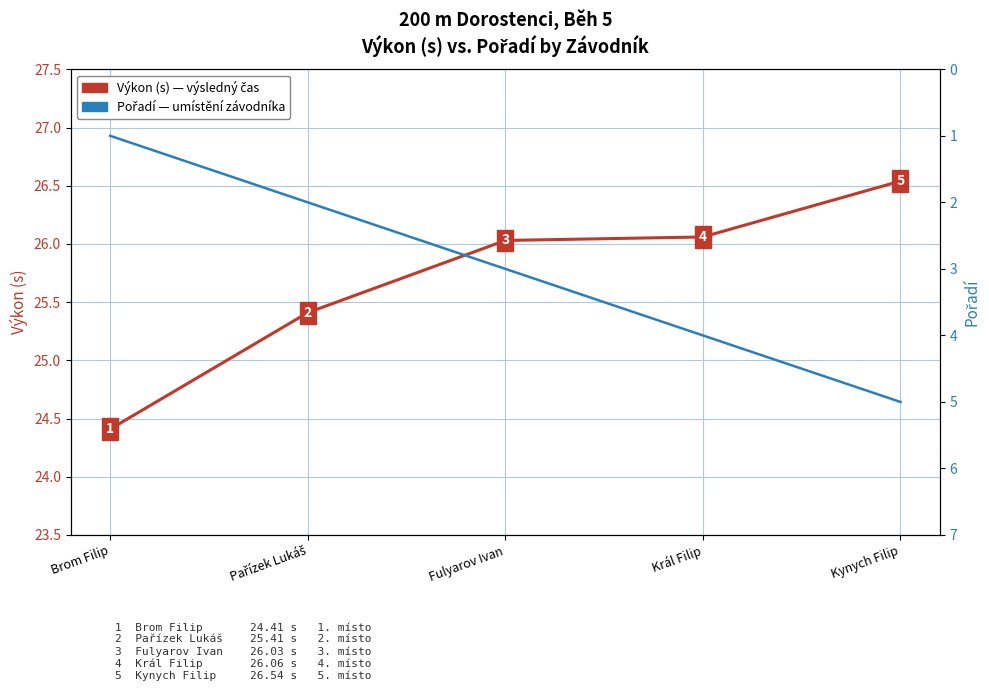

Reading right to left, list all the values displayed in this chart.

Výkon (s): Kynych Filip=26.5	Král Filip=26.1	Fulyarov Ivan=26.0	Pařízek Lukáš=25.4	Brom Filip=24.4
Pořadí: Kynych Filip=5.0	Král Filip=4.0	Fulyarov Ivan=3.0	Pařízek Lukáš=2.0	Brom Filip=1.0